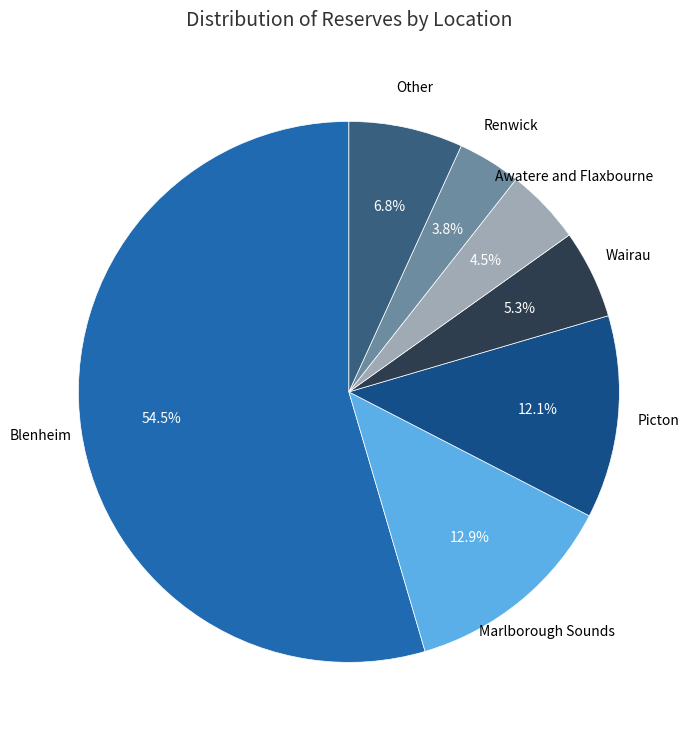

Which category has the smallest portion of the pie?

Renwick